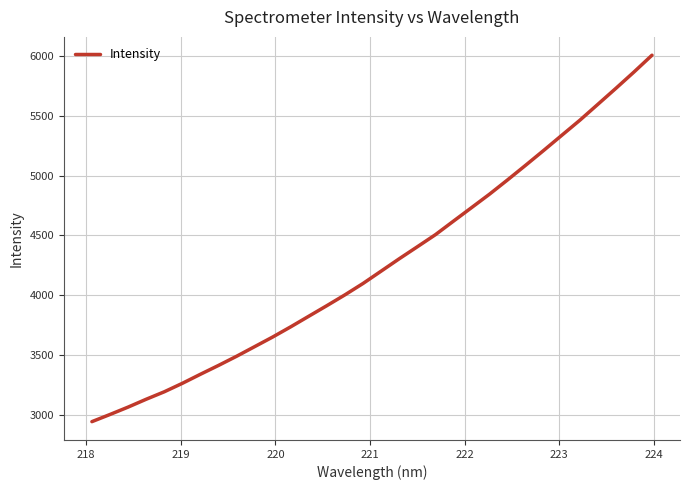

What is the smallest value displayed?

2941.1